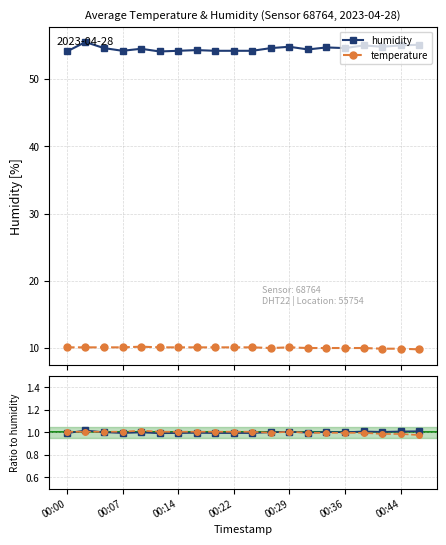

Which series has the largest total across all categories?

humidity